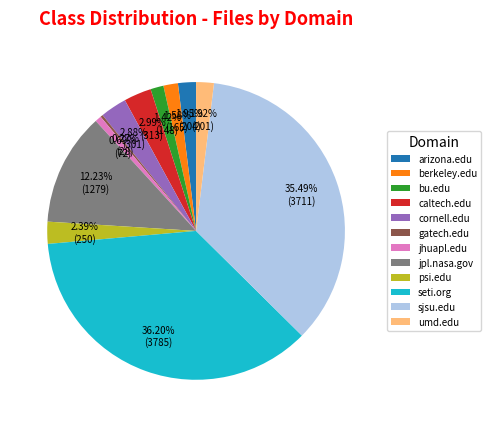

To the nearest percent, what is the difference between the largest and smallest slice percentages?

36%